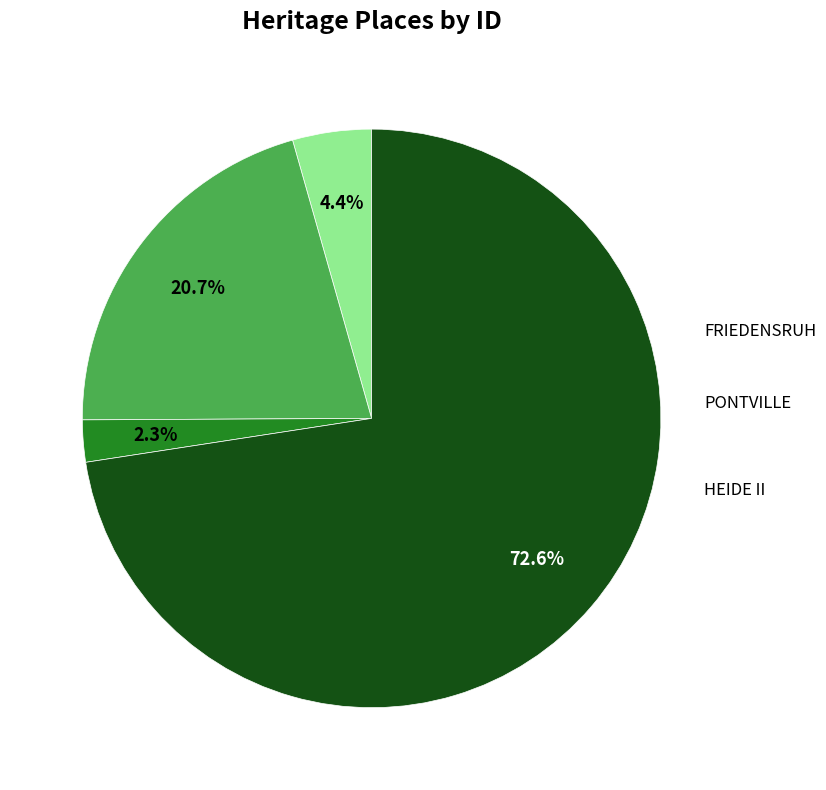

How many segments does this pie chart have?

4